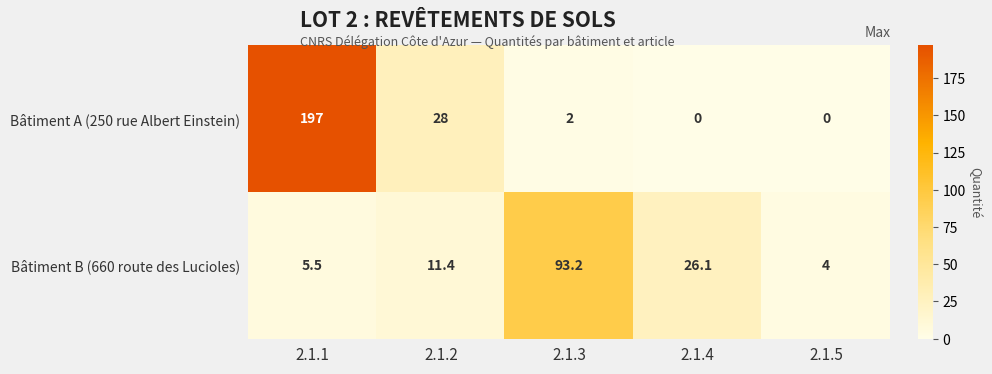

What is the maximum value shown in the chart?

197.0